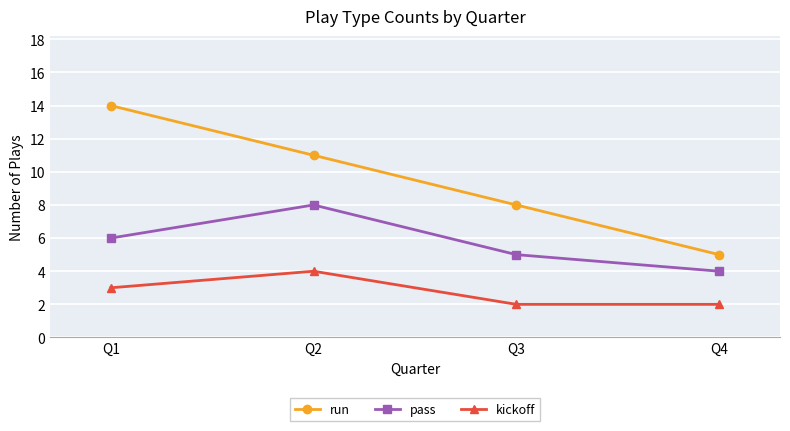

Count the number of categories in the chart.

4